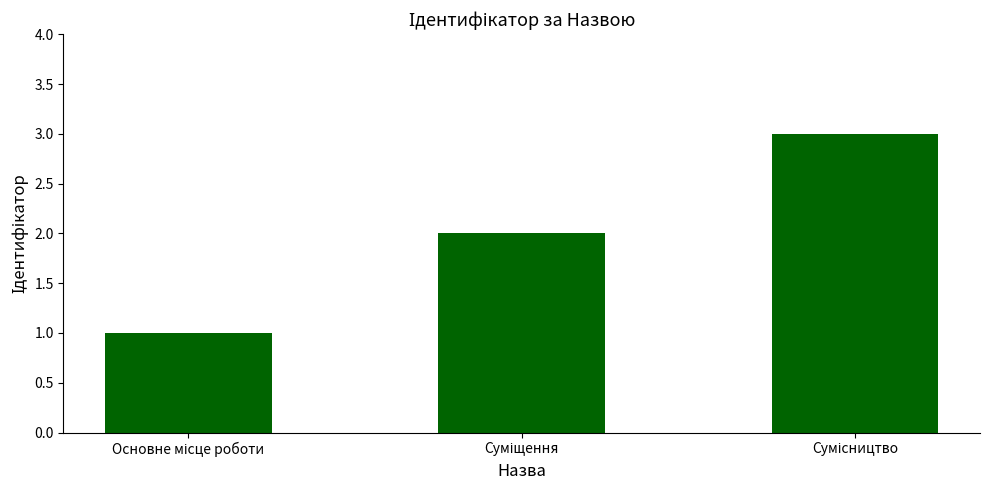

How many bars are there in total?

3